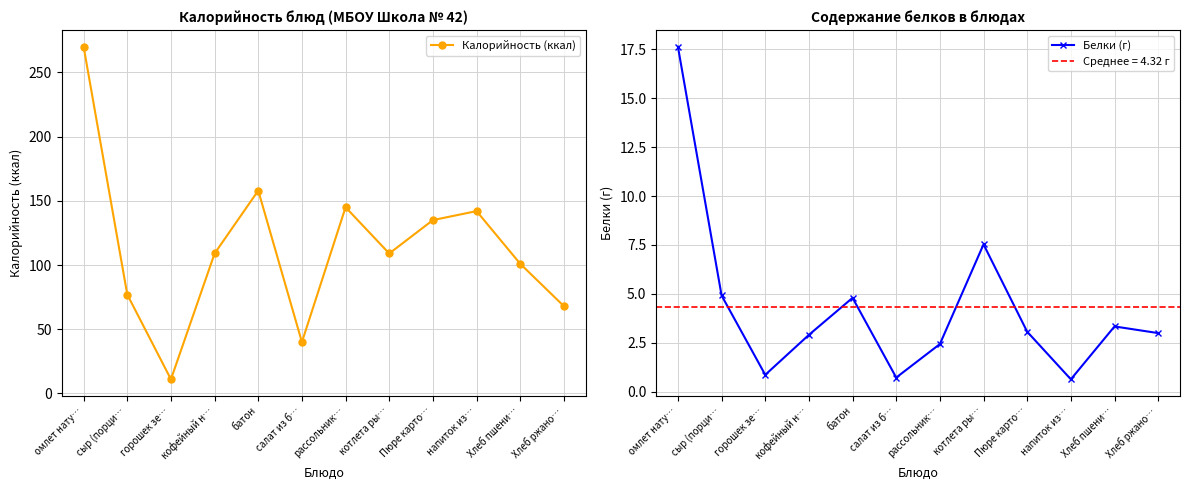

What is the minimum value for Белки (г)?

0.6